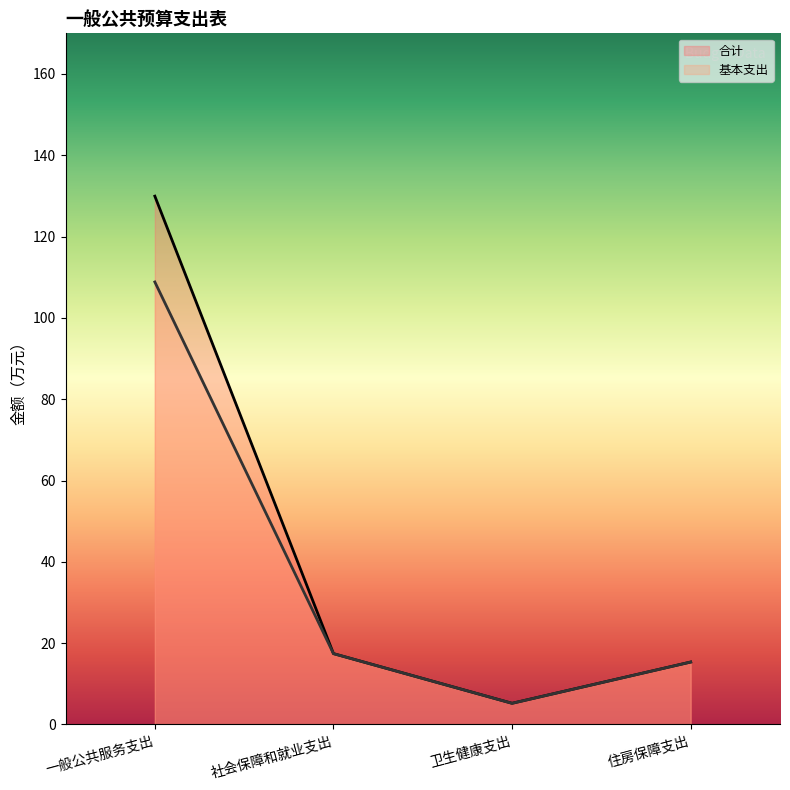

Where is the first local minimum for 合计?

卫生健康支出